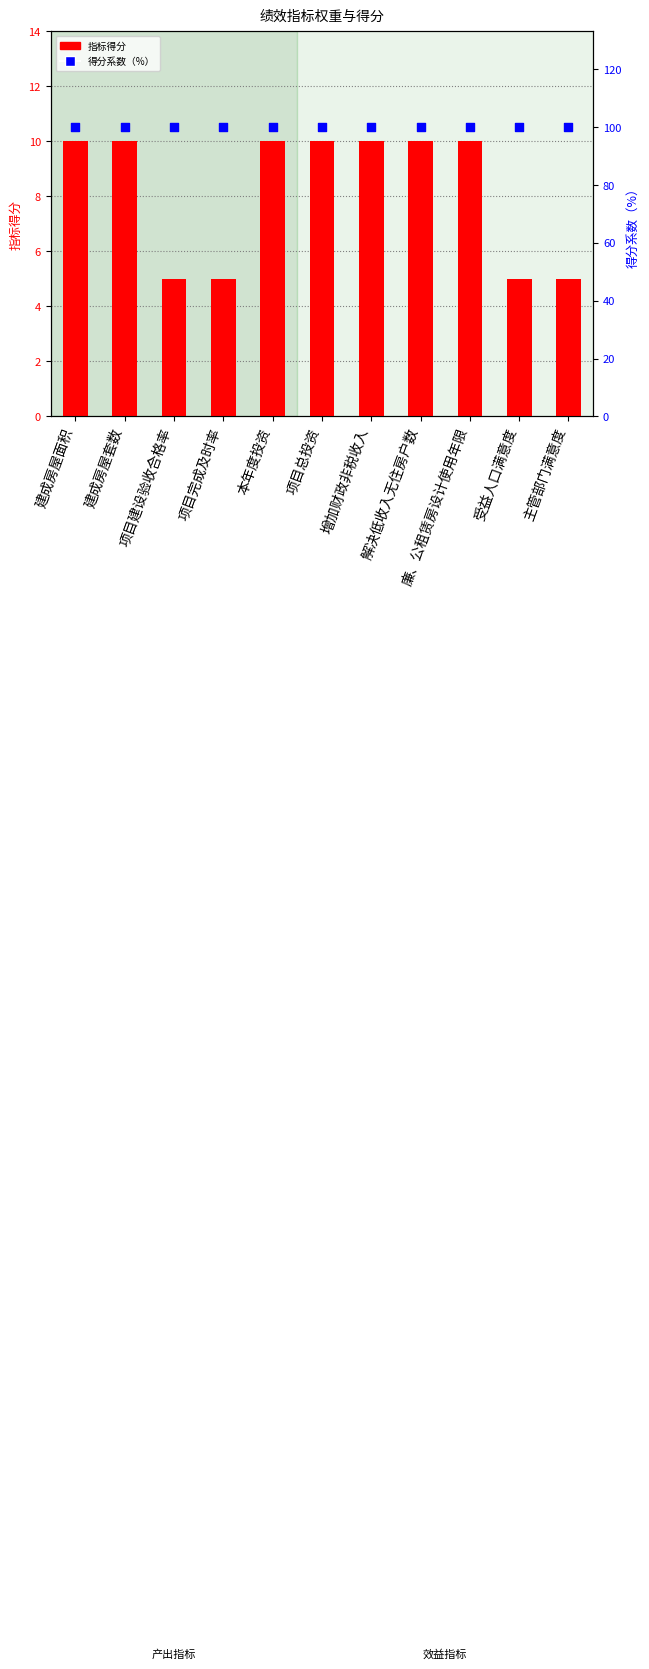

What is the total value across all series at 受益人口满意度?

105